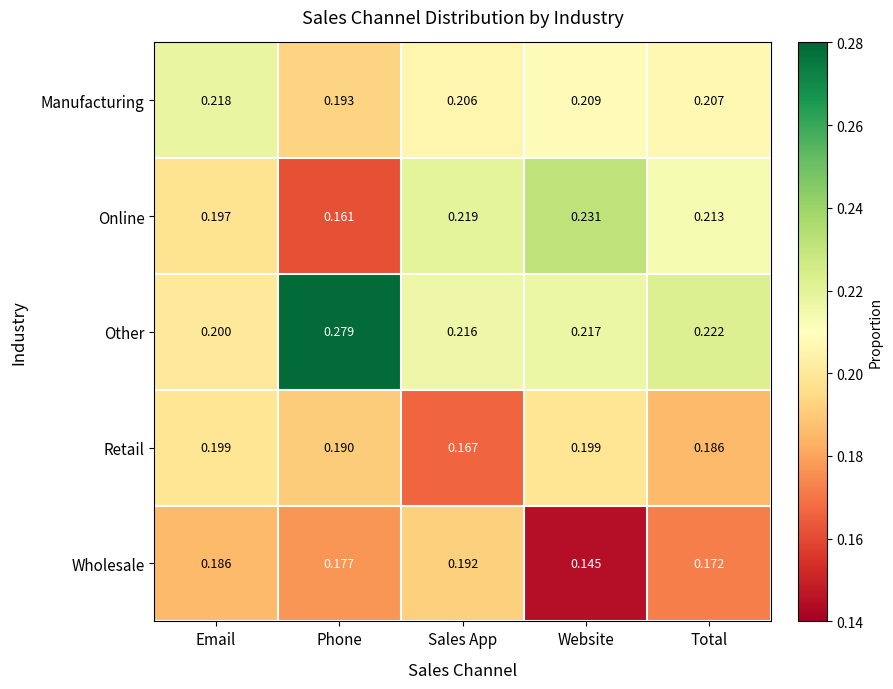

Rank the categories by Online value from lowest to highest.

Phone, Email, Total, Sales App, Website